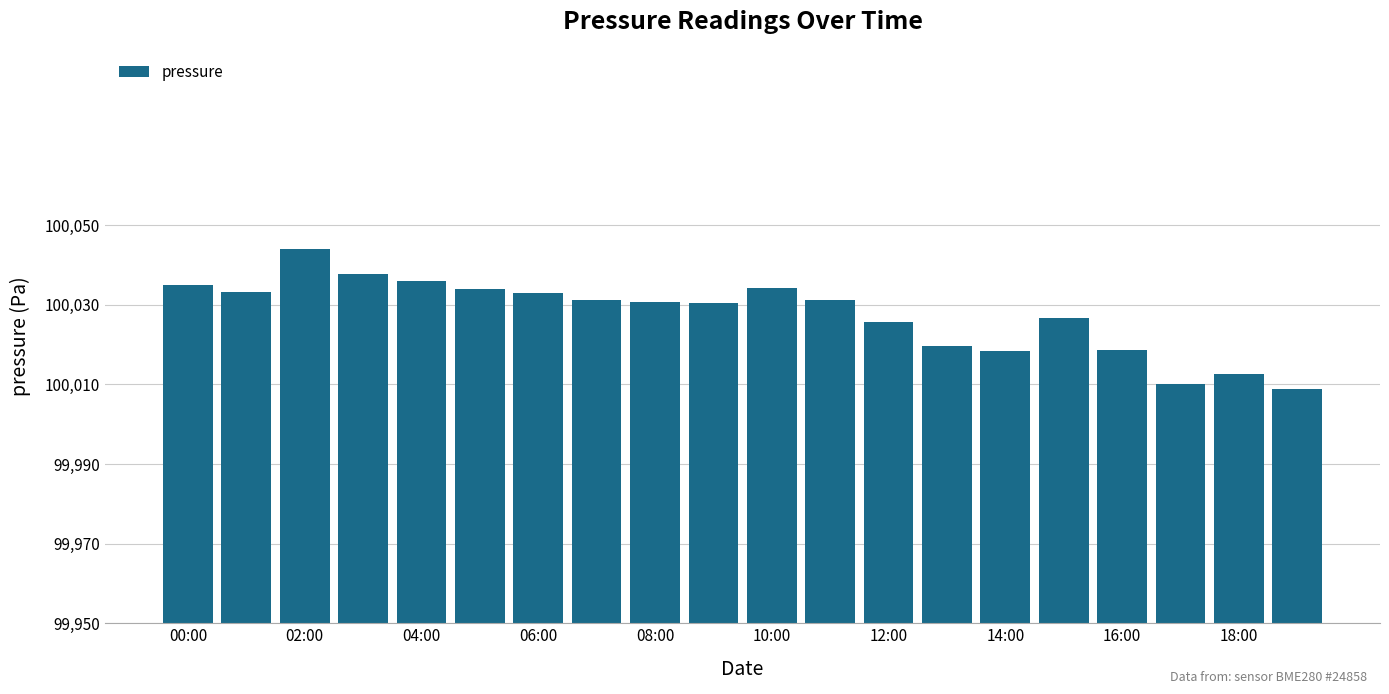

What is the difference between the second highest and minimum values?

28.7